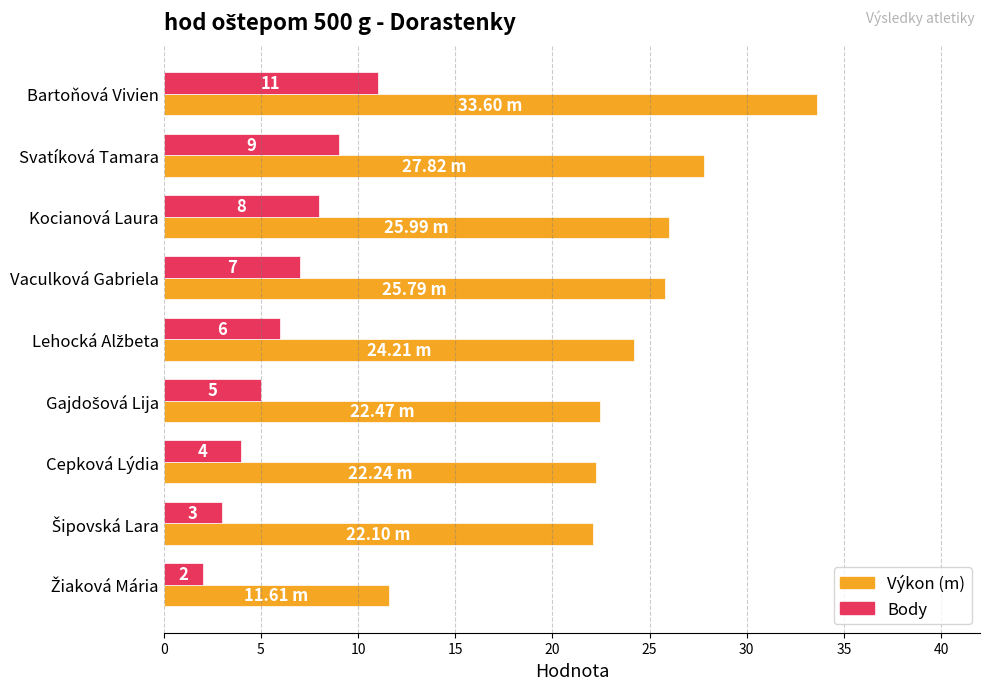

What are all the series names shown in the legend?

Výkon (m), Body